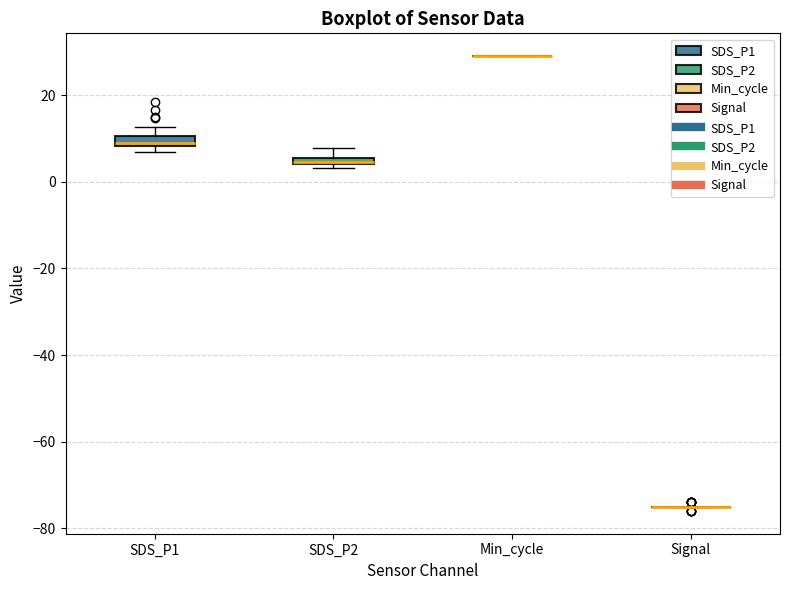

Where is the upper edge of the box for SDS_P2 on the y-axis? The values are not printed on the chart, so give them approximately, as read against the axis.

6